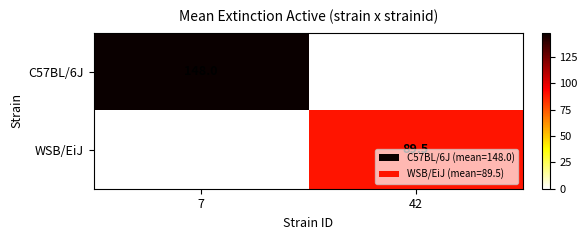

Which series has the largest range (max minus min)?

C57BL/6J